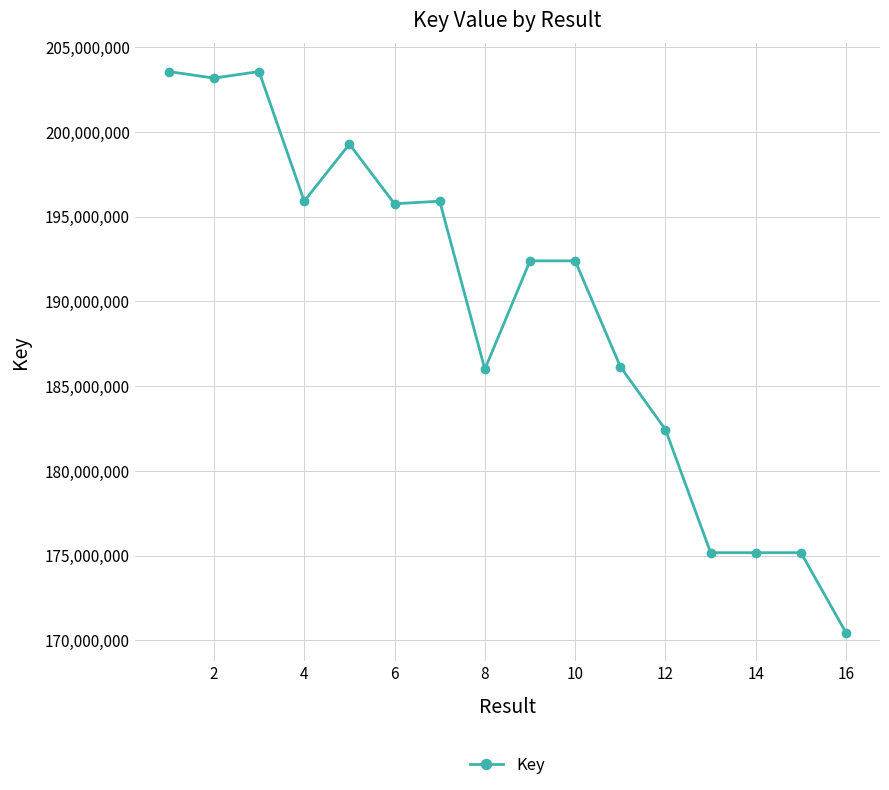

What is the sum of all values?

3032468673